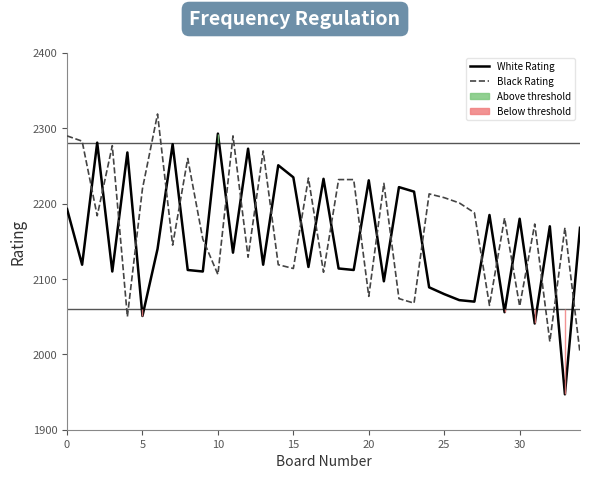

Rank the series at 28 from lowest to highest value.

Black Rating, White Rating